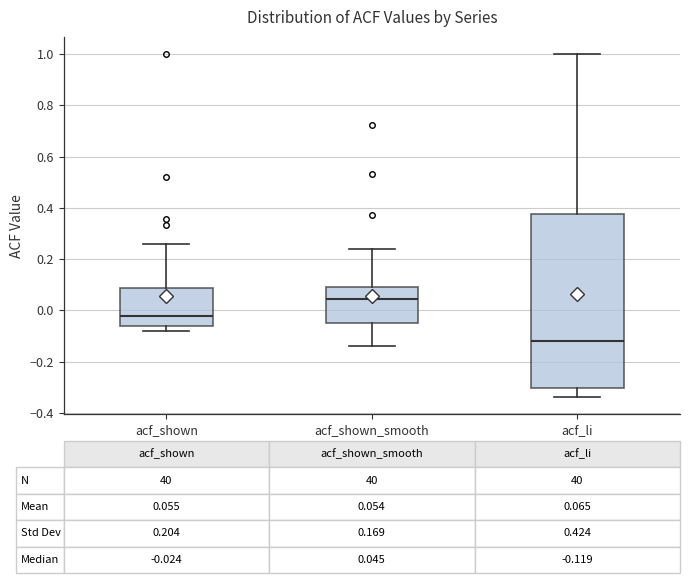

Comparing the boxes themselves (not the whiskers), which one is the tallest?

acf_li